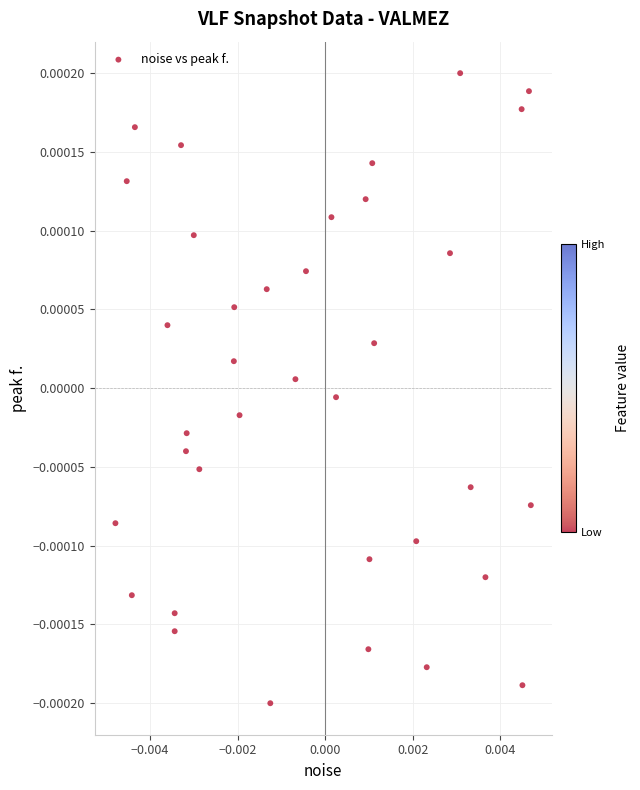

Count the number of points in this scatter plot.

36